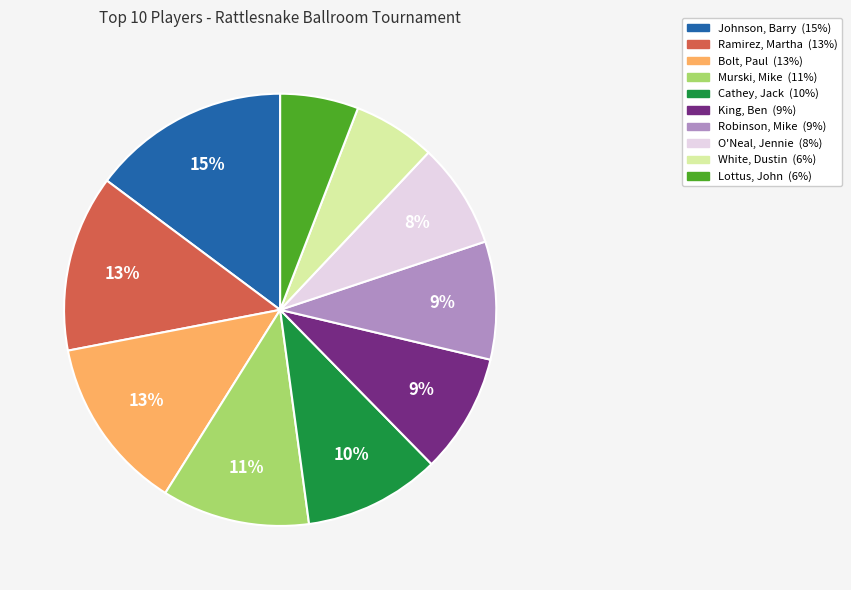

Is the sum of Cathey, Jack and White, Dustin greater than half?

No